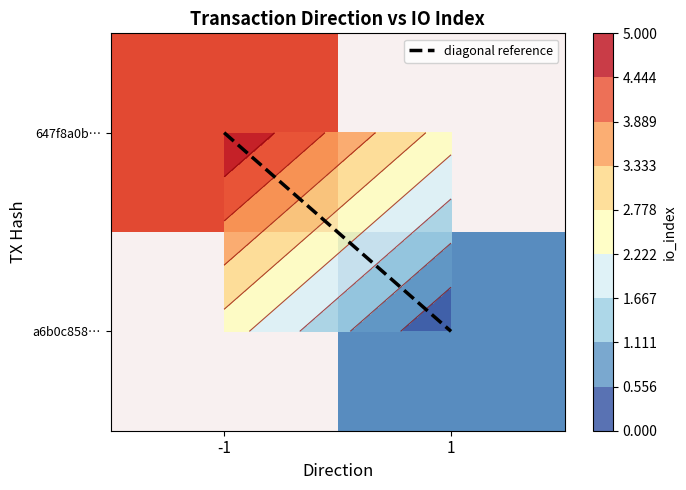

Which series has the widest spread of values?

diagonal reference